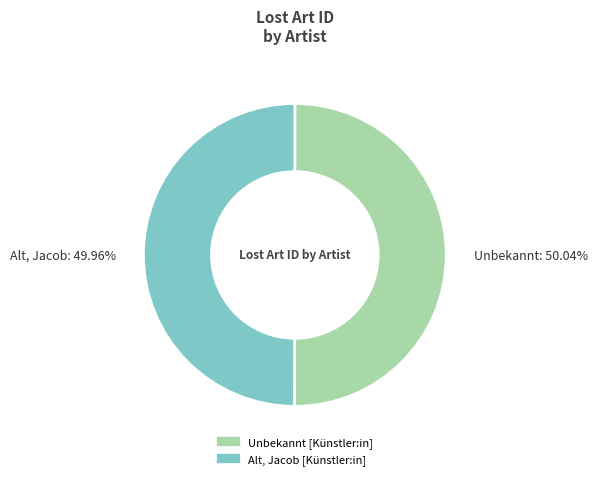

Is there a majority slice in this chart?

Yes